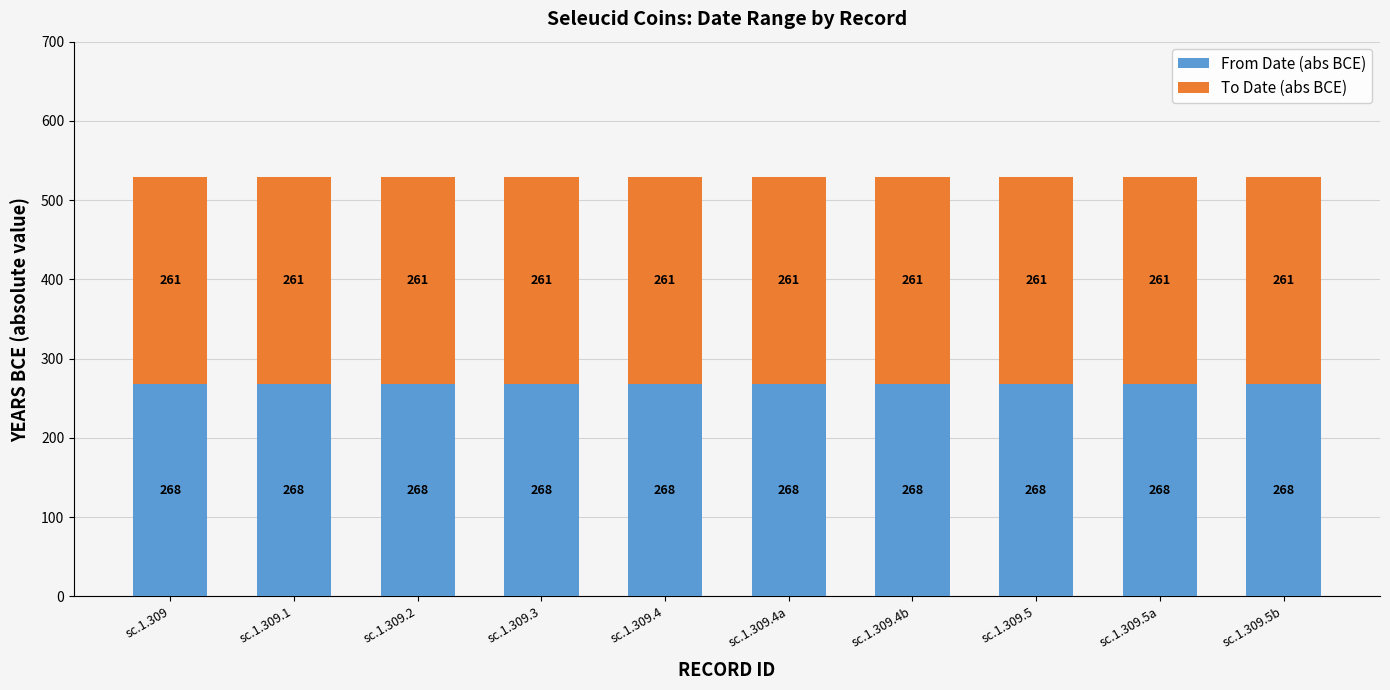

What is the total value across all series at sc.1.309.4?

529